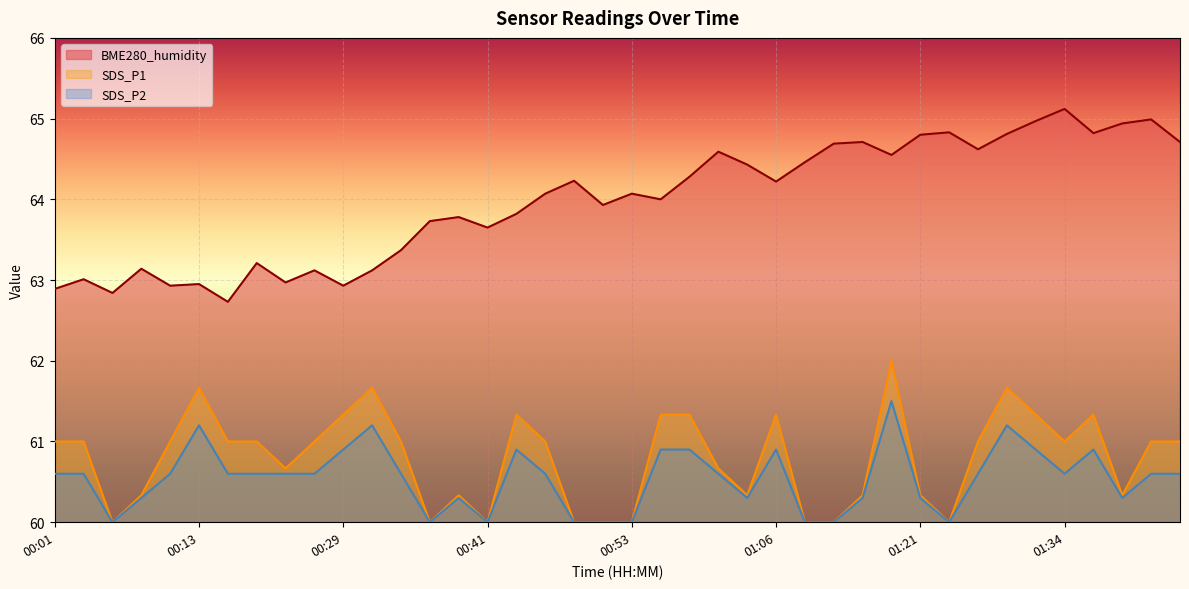

Reading left to right, extract all data points from this chart.

BME280_humidity: 00:01=62.9	00:03=63.0	00:06=62.8	00:08=63.1	00:11=62.9	00:13=63.0	00:16=62.7	00:18=63.2	00:24=63.0	00:26=63.1	00:29=62.9	00:31=63.1	00:34=63.4	00:36=63.7	00:39=63.8	00:41=63.6	00:43=63.8	00:46=64.1	00:48=64.2	00:51=63.9	00:53=64.1	00:56=64.0	00:58=64.3	01:01=64.6	01:03=64.4	01:06=64.2	01:08=64.5	01:11=64.7	01:14=64.7	01:19=64.5	01:21=64.8	01:24=64.8	01:26=64.6	01:29=64.8	01:31=65.0	01:34=65.1	01:36=64.8	01:39=64.9	01:41=65.0	01:43=64.7
SDS_P1: 00:01=61.0	00:03=61.0	00:06=60.0	00:08=60.3	00:11=61.0	00:13=61.7	00:16=61.0	00:18=61.0	00:24=60.7	00:26=61.0	00:29=61.3	00:31=61.7	00:34=61.0	00:36=60.0	00:39=60.3	00:41=60.0	00:43=61.3	00:46=61.0	00:48=60.0	00:51=60.0	00:53=60.0	00:56=61.3	00:58=61.3	01:01=60.7	01:03=60.3	01:06=61.3	01:08=60.0	01:11=60.0	01:14=60.3	01:19=62.0	01:21=60.3	01:24=60.0	01:26=61.0	01:29=61.7	01:31=61.3	01:34=61.0	01:36=61.3	01:39=60.3	01:41=61.0	01:43=61.0
SDS_P2: 00:01=60.6	00:03=60.6	00:06=60.0	00:08=60.3	00:11=60.6	00:13=61.2	00:16=60.6	00:18=60.6	00:24=60.6	00:26=60.6	00:29=60.9	00:31=61.2	00:34=60.6	00:36=60.0	00:39=60.3	00:41=60.0	00:43=60.9	00:46=60.6	00:48=60.0	00:51=60.0	00:53=60.0	00:56=60.9	00:58=60.9	01:01=60.6	01:03=60.3	01:06=60.9	01:08=60.0	01:11=60.0	01:14=60.3	01:19=61.5	01:21=60.3	01:24=60.0	01:26=60.6	01:29=61.2	01:31=60.9	01:34=60.6	01:36=60.9	01:39=60.3	01:41=60.6	01:43=60.6